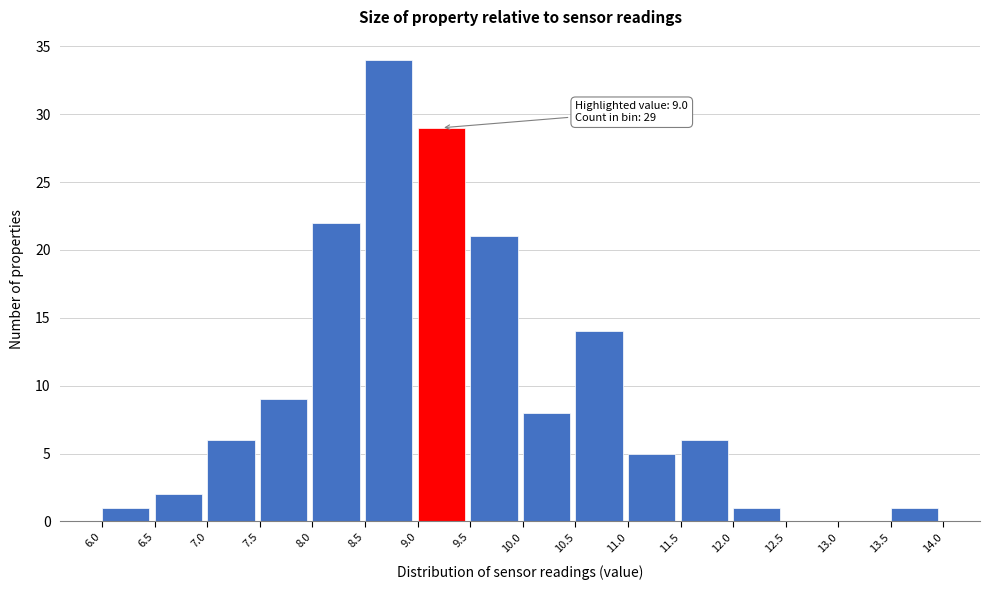

Over which range of the x-axis is the bar tallest?

8.5 to 9.0